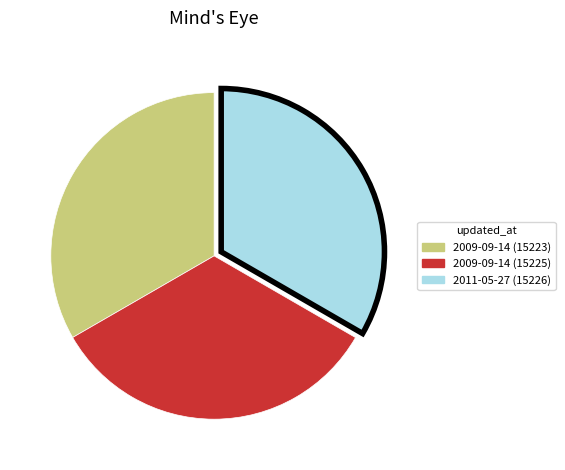

The 2009-09-14 (15223) slice represents 22% of the pie. True or false?

False